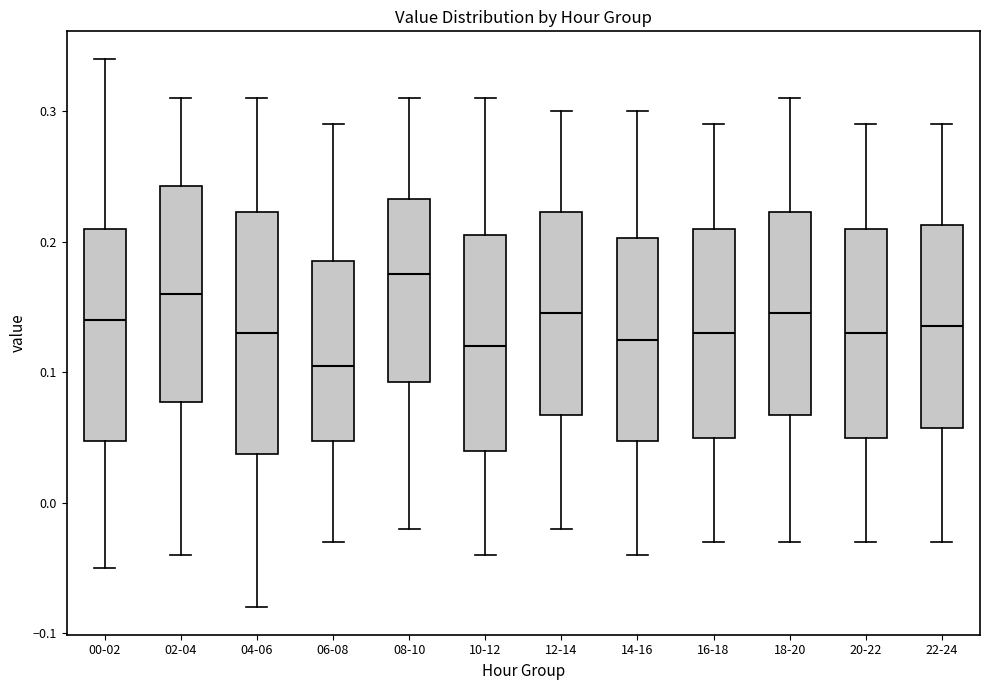

Comparing the boxes themselves (not the whiskers), which one is the tallest?

04-06